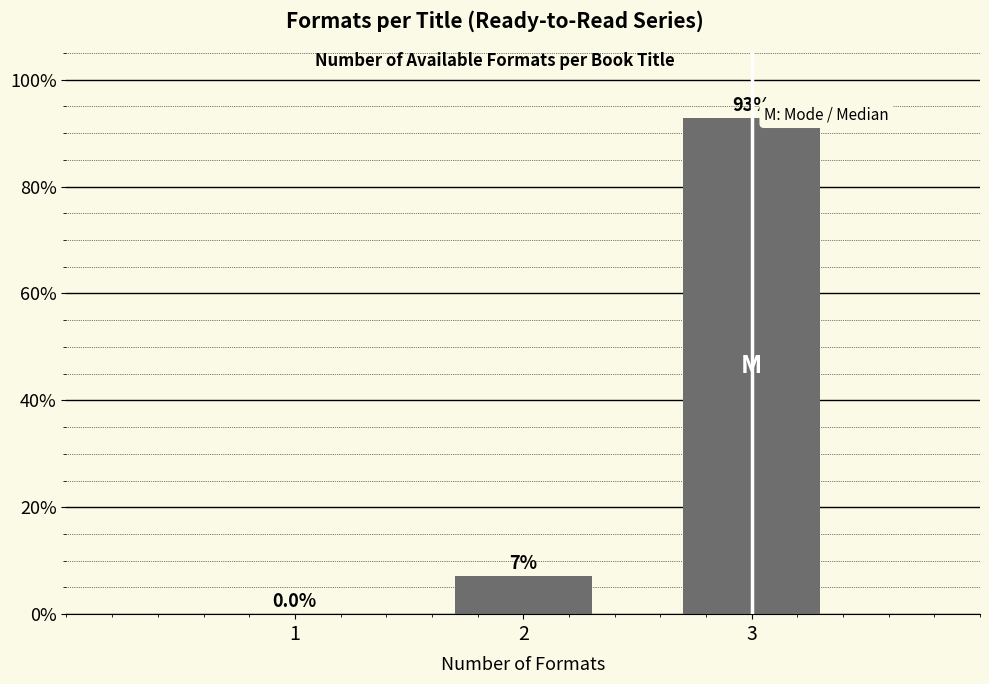

The value at 3 is 92.9. True or false?

True